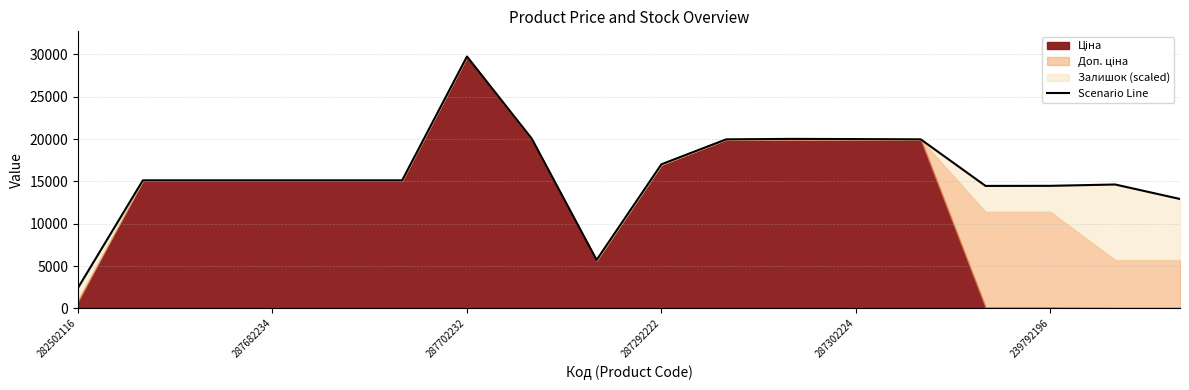

Count the number of values greater than 15120.

7